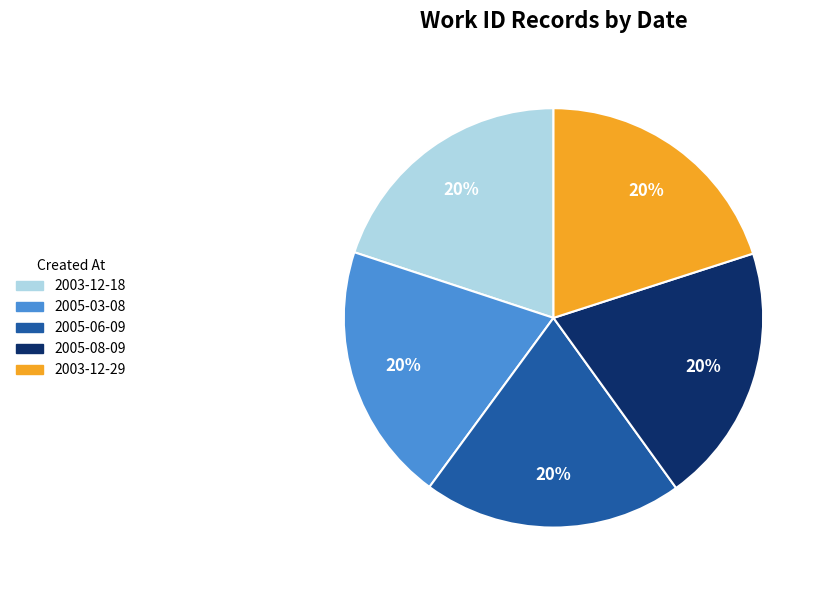

Combined, do 2005-03-08 and 2003-12-18 account for over 50%?

No